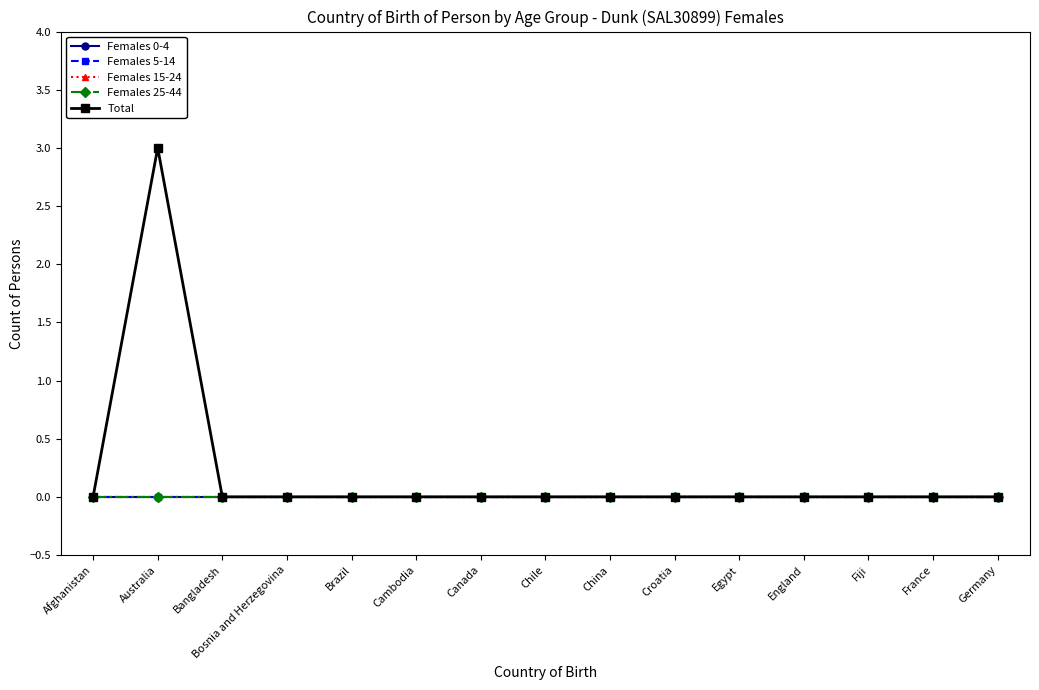

Does the chart have visible grid lines?

No